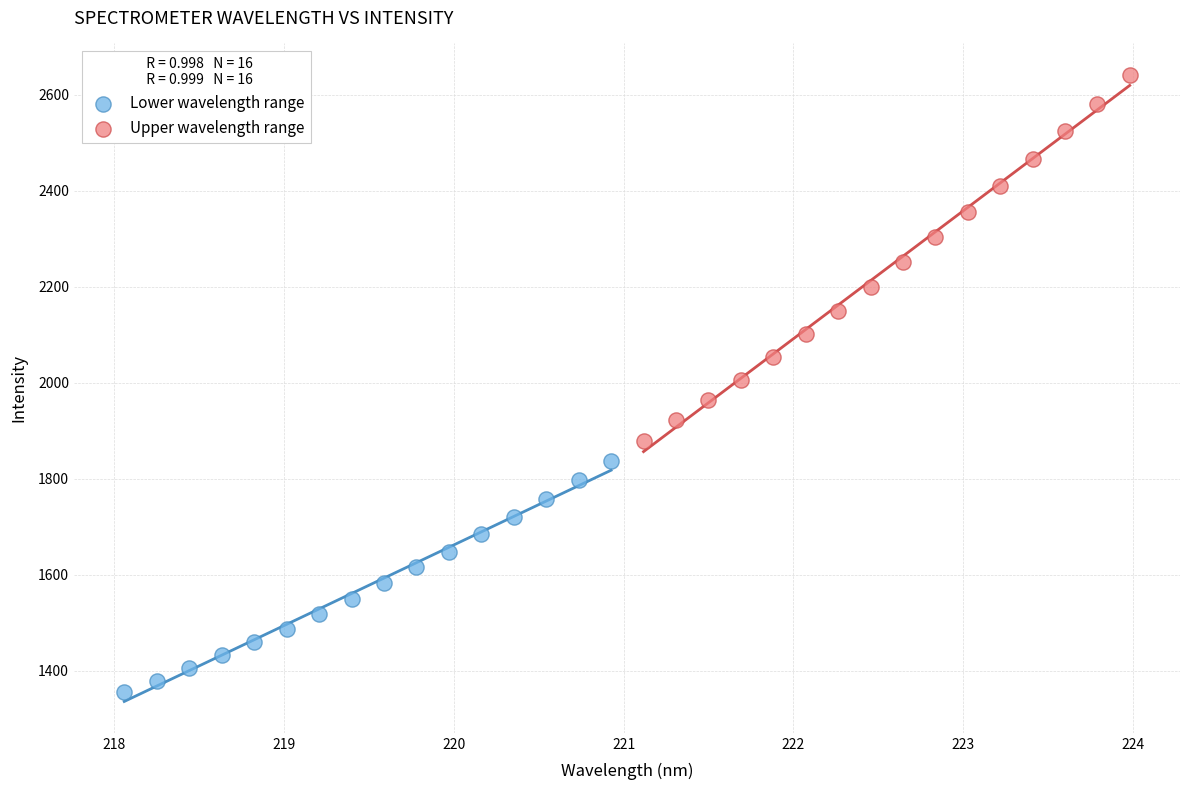

What are all the series names shown in the legend?

Lower wavelength range, Upper wavelength range